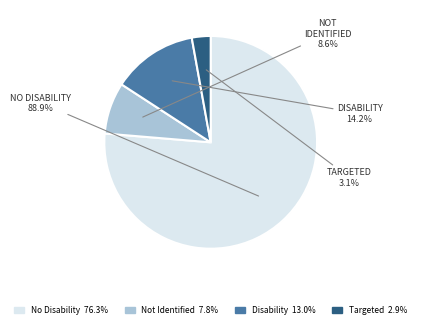

Rank the categories by value from highest to lowest.

No Disability GS 1-10, Disability GS 1-10, Not Identified GS 1-10, Targeted Disability GS 1-10